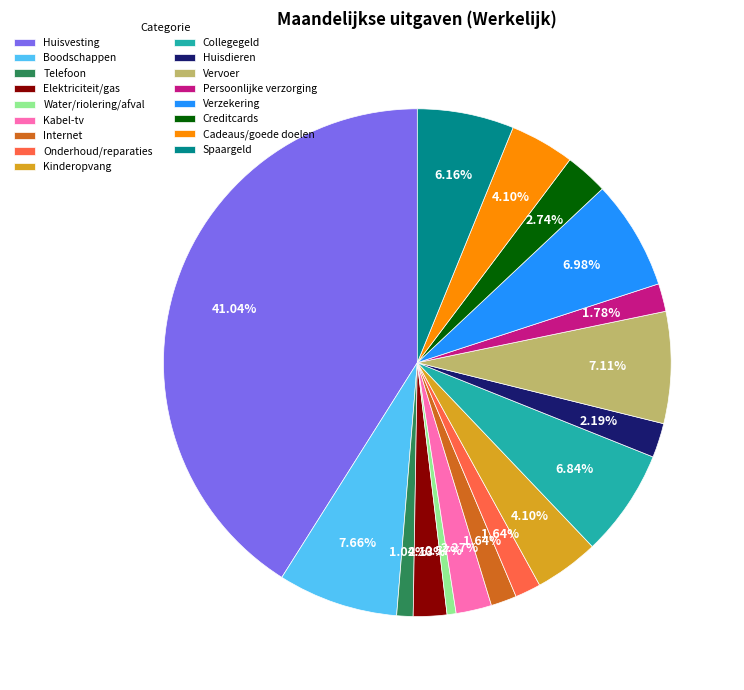

What percentage is the Onderhoud/reparaties slice, to the nearest percent?

2%